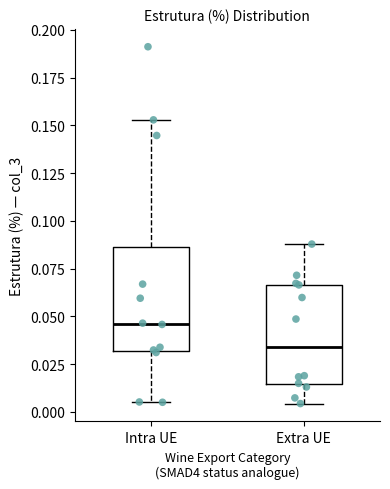

Which box has the highest median line?

Intra UE